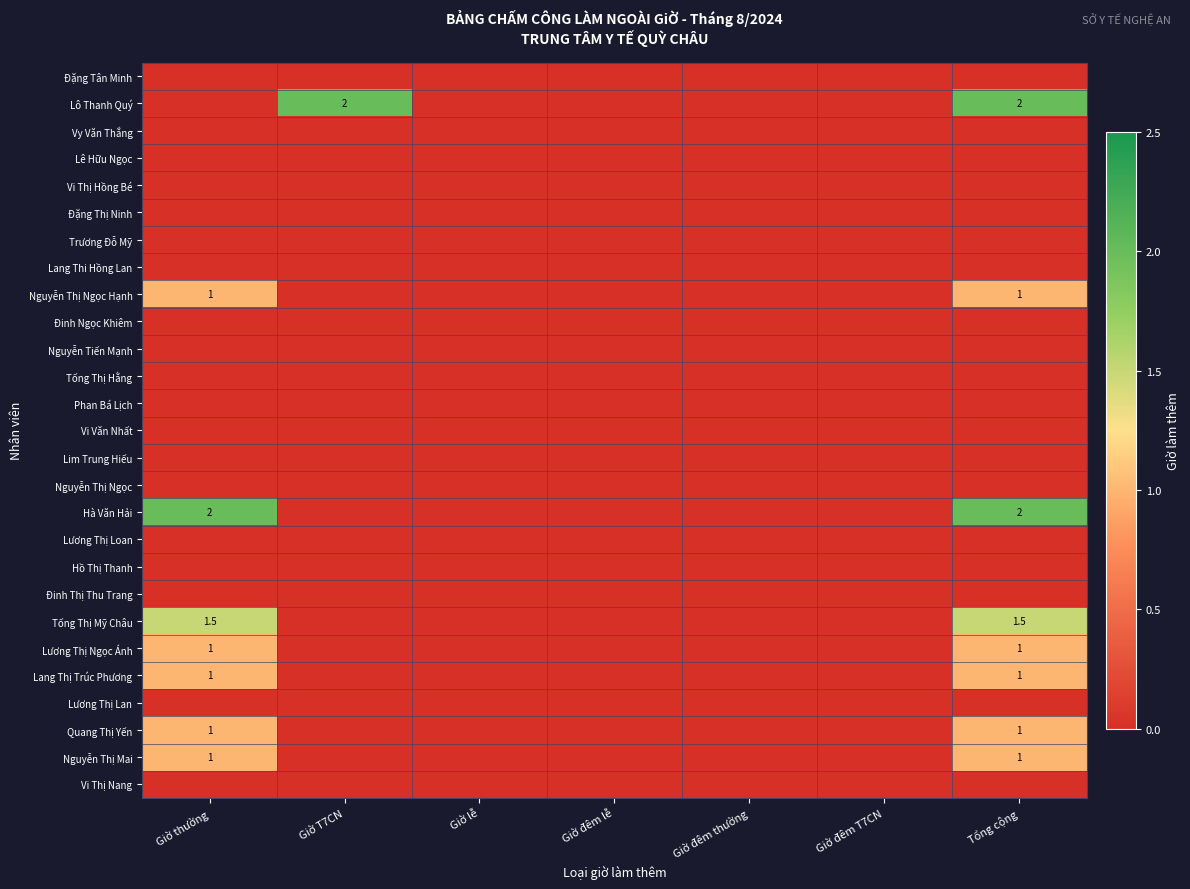

The value of Nguyễn Thị Mai at Tổng cộng is 1.0. True or false?

True